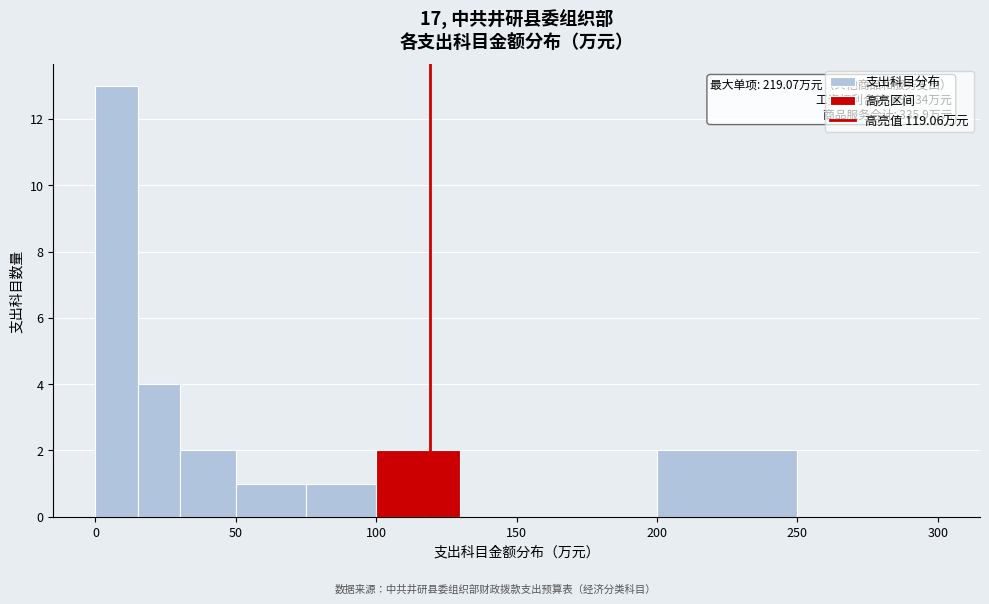

Around what value on the x-axis is the tallest bar? Give the approximate position of its centre, as read against the axis.

10